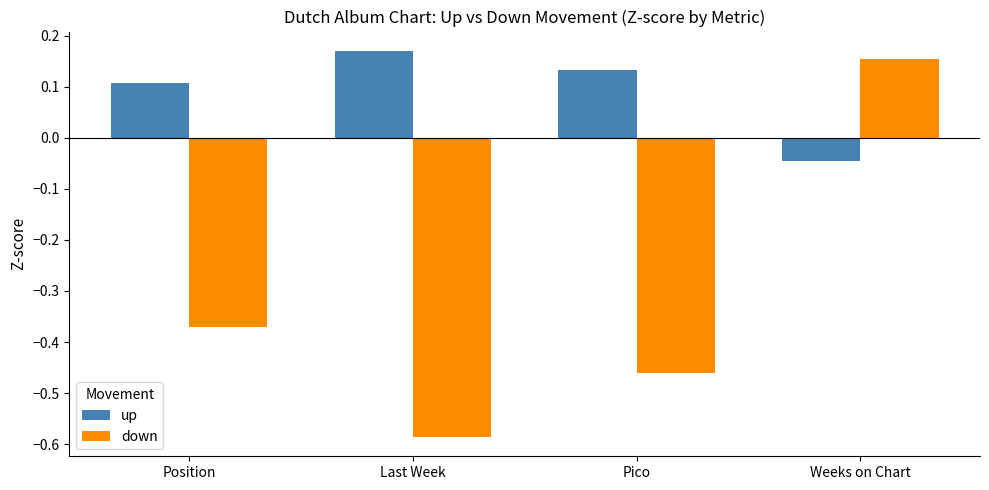

Is it true that up equals 0.1 at Pico?

True